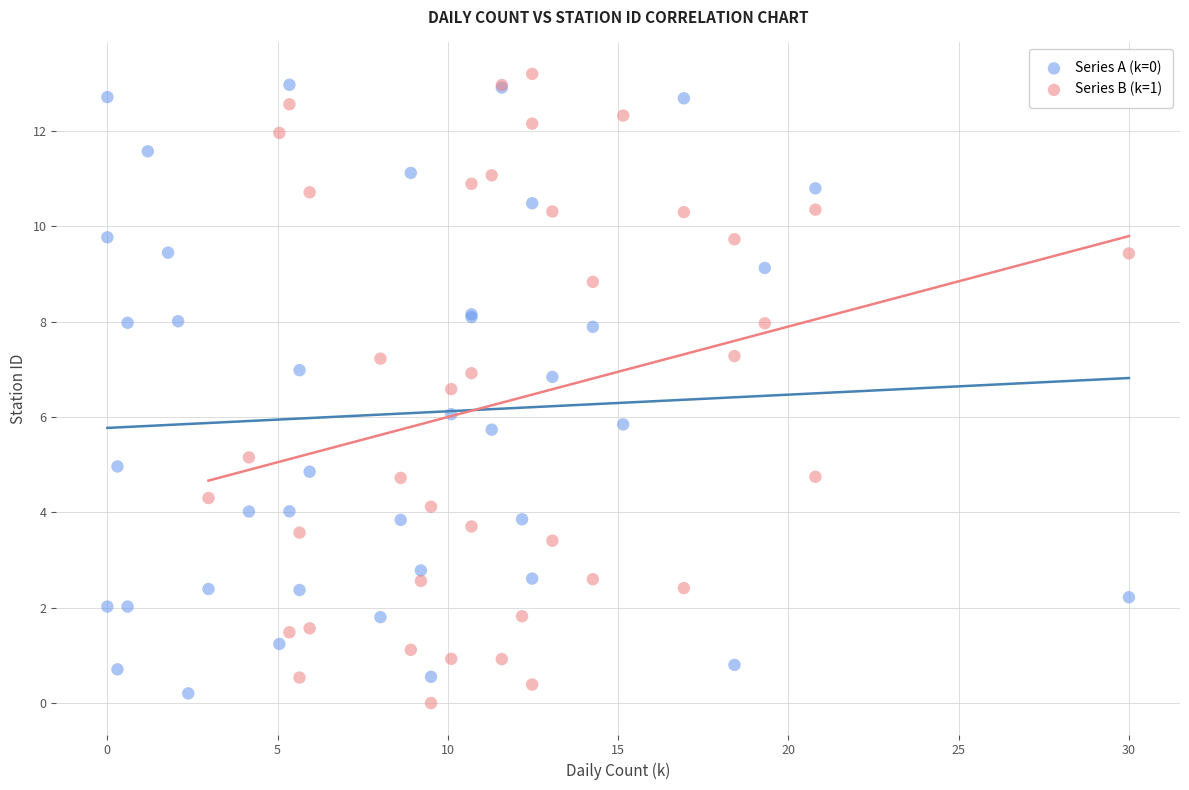

Which series has the largest Y range (max minus min)?

Series B (k=1)